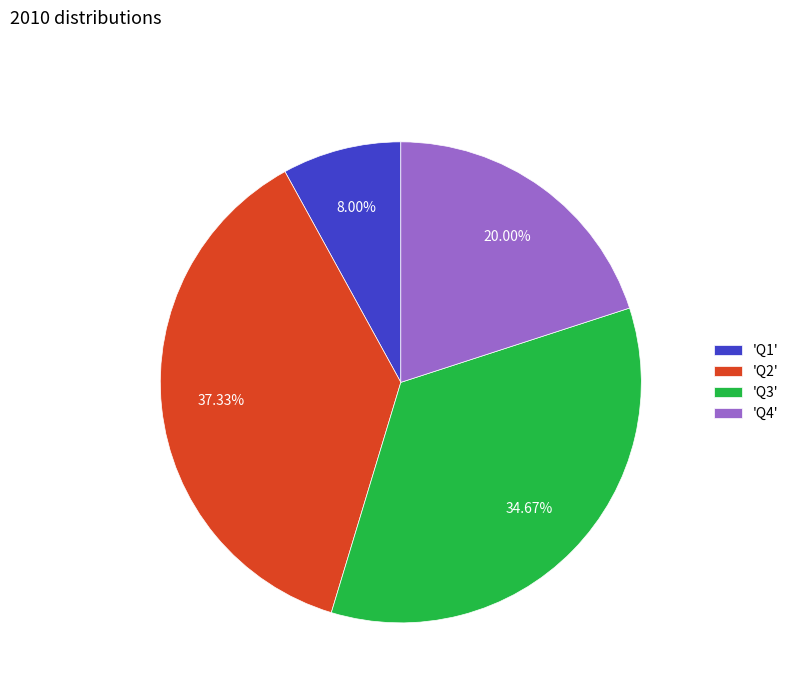

How many segments does this pie chart have?

4